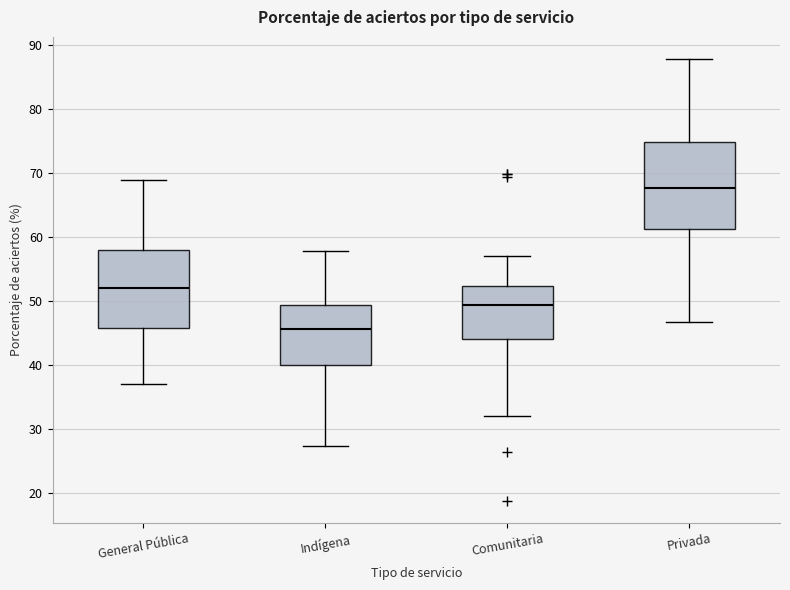

Which box's median line is the highest?

Privada